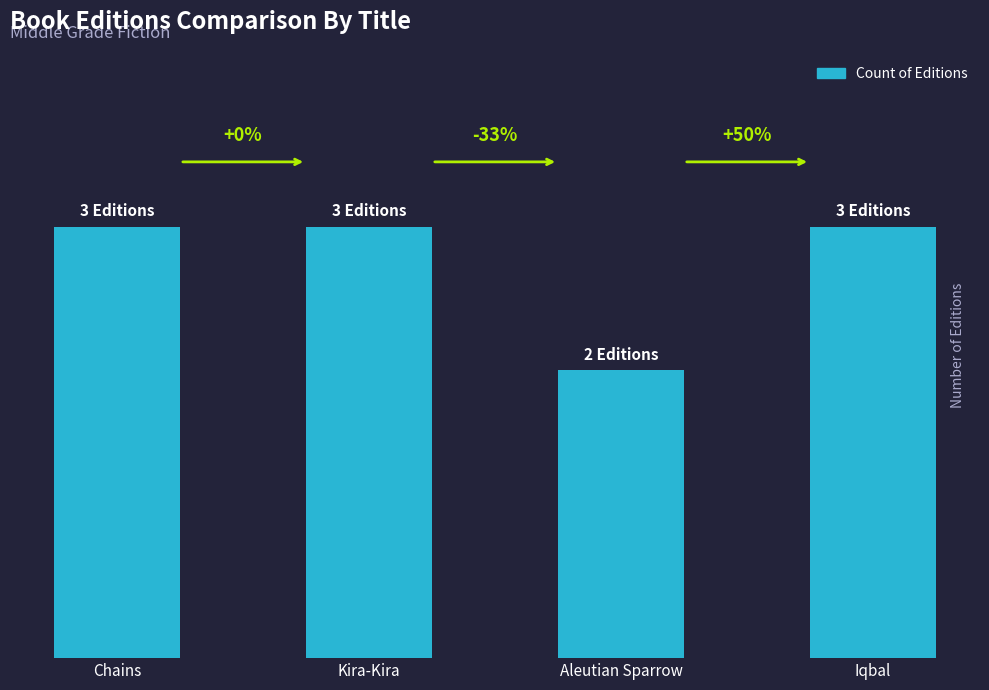

Reading left to right, extract all data points from this chart.

Chains=3	Kira-Kira=3	Aleutian Sparrow=2	Iqbal=3